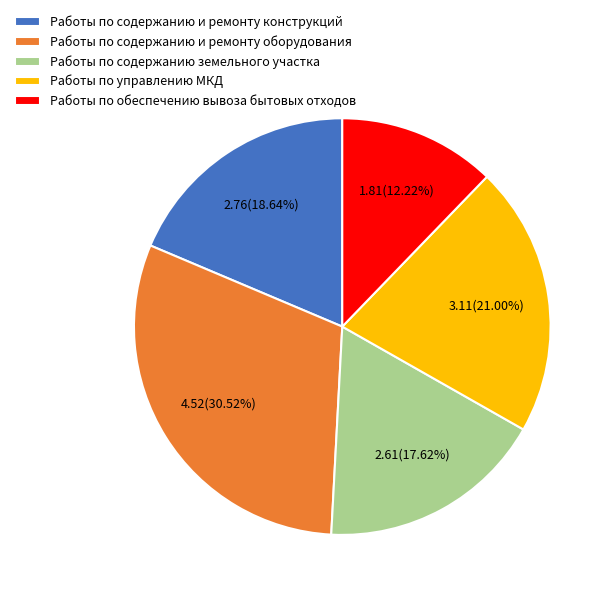

Rank the categories by value from lowest to highest.

Работы по обеспечению вывоза бытовых отходов, Работы по содержанию земельного участка, Работы по содержанию и ремонту конструкций, Работы по управлению МКД, Работы по содержанию и ремонту оборудования